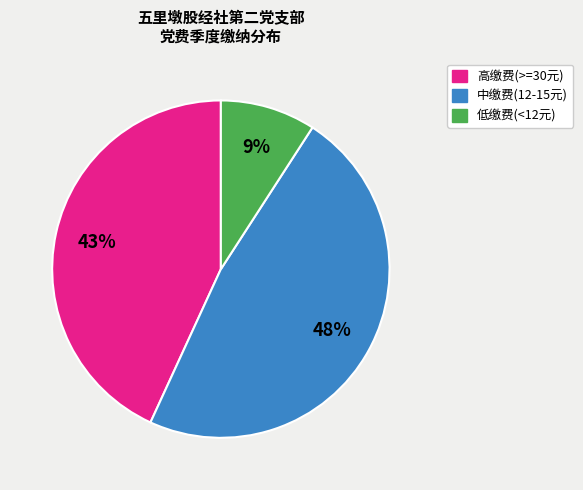

Is there a majority slice in this chart?

No